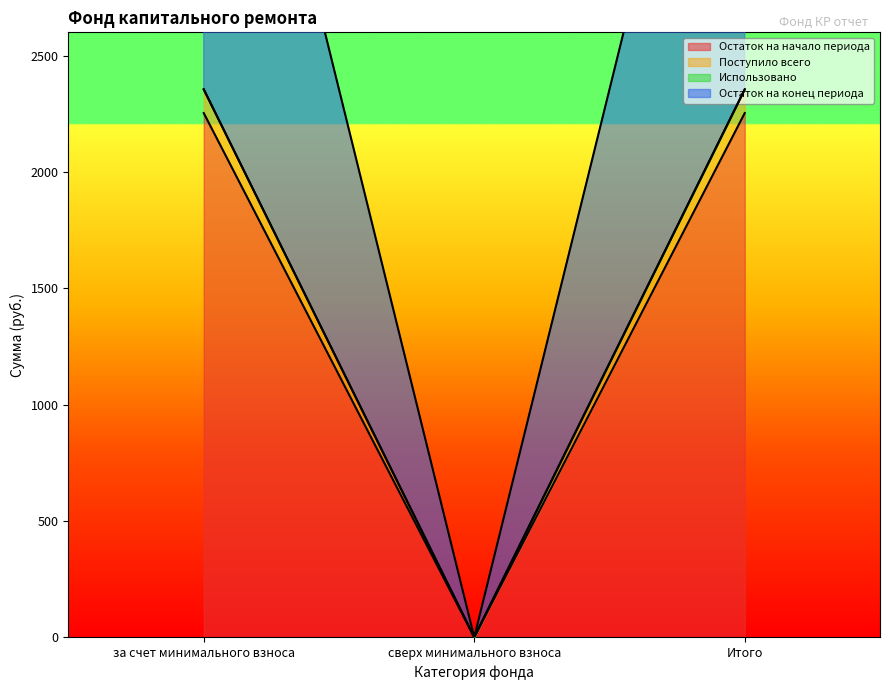

List the labels in order of Остаток на конец периода value, smallest first.

сверх минимального взноса, за счет минимального взноса, Итого